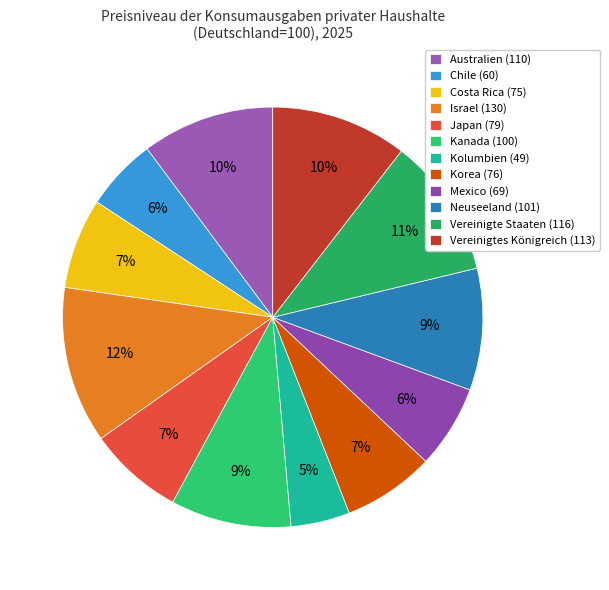

What percentage is the Mexico slice, to the nearest percent?

6%